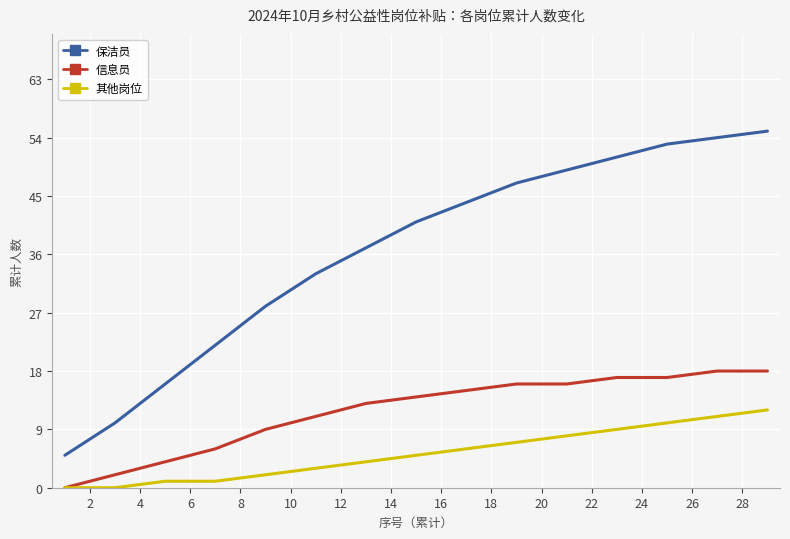

True or false: 保洁员 and 信息员 intersect in this chart.

False